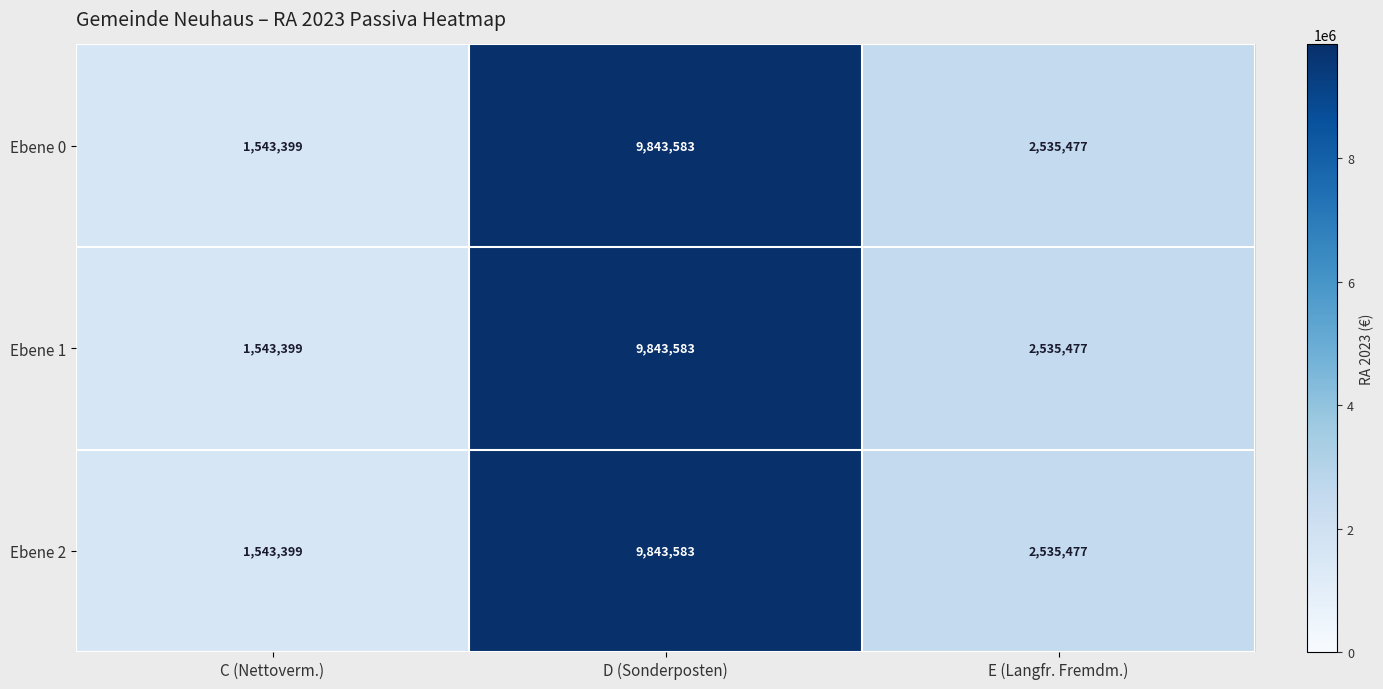

Reading right to left, list all the values displayed in this chart.

Ebene 0: 2535477	9843583	1543399
Ebene 1: 2535477	9843583	1543399
Ebene 2: 2535477	9843583	1543399